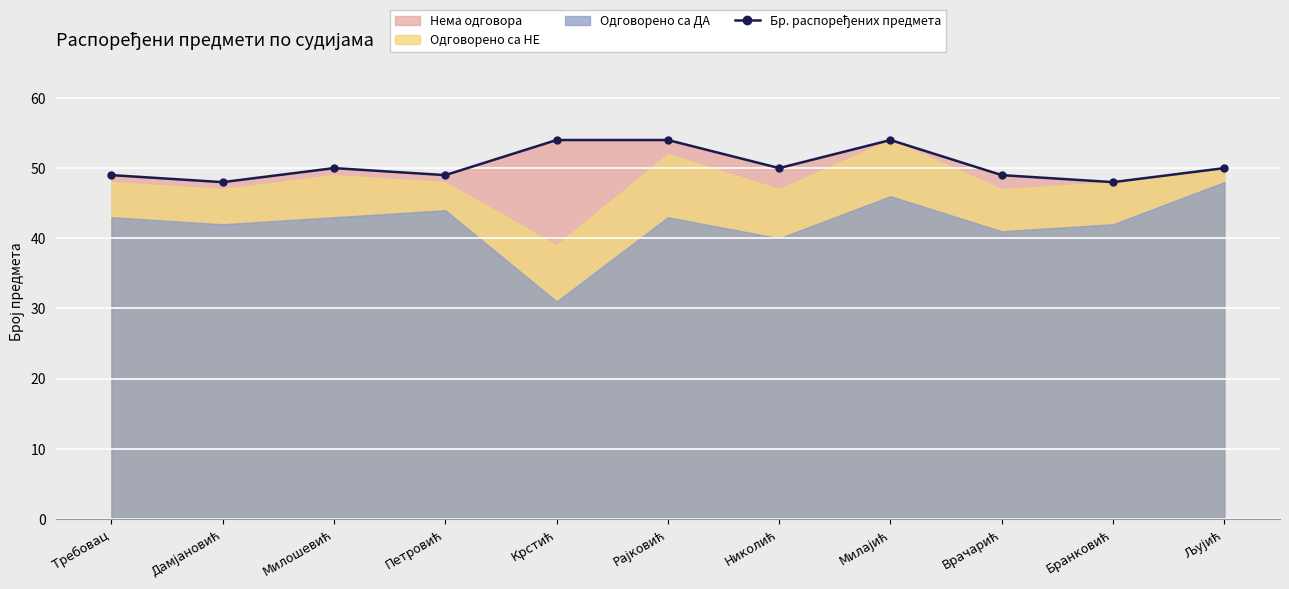

At which category does the data reach its first local peak?

Милошевић